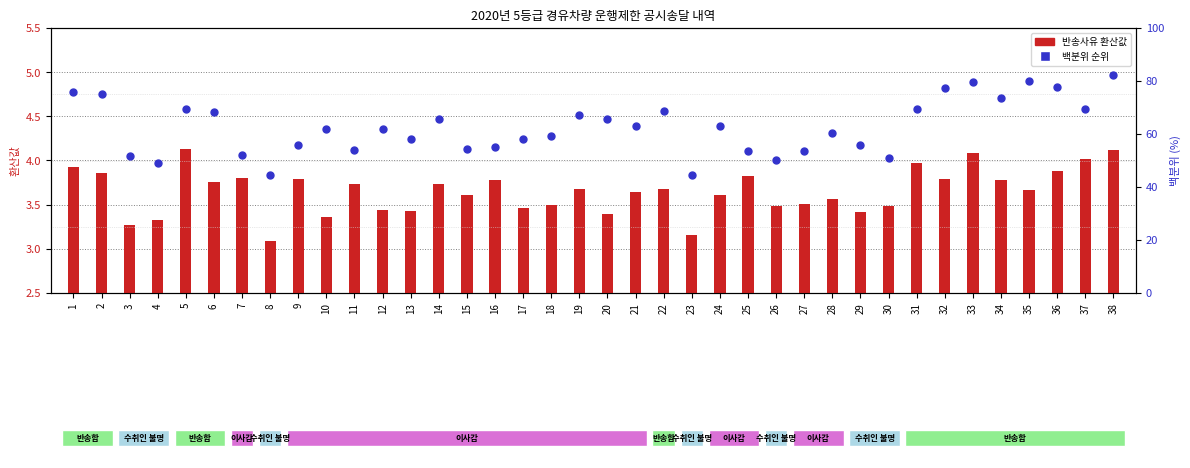

Which series has the largest Y range (max minus min)?

백분위 순위